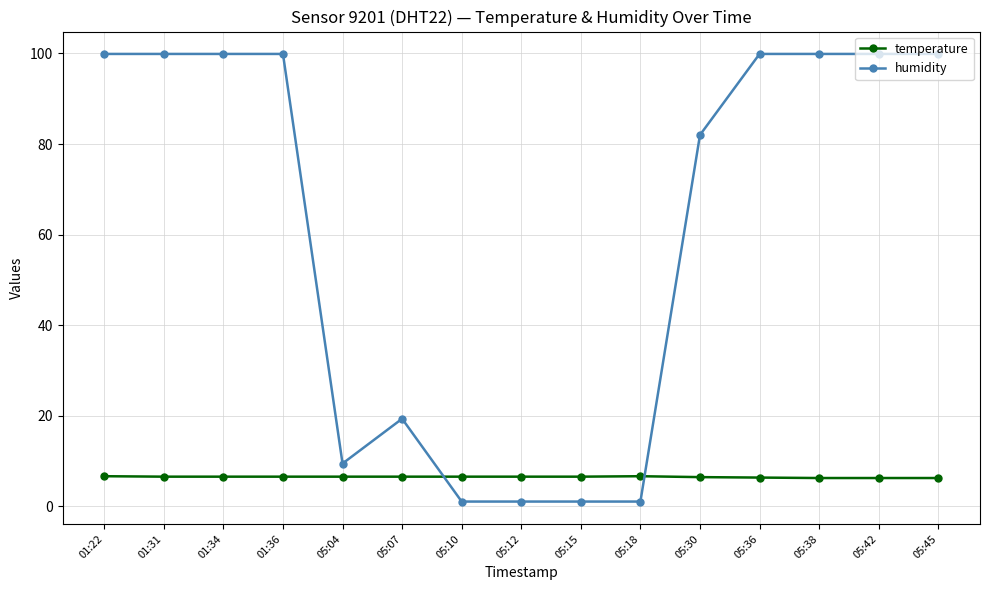

What is the label of the 7th point from the right?

05:15